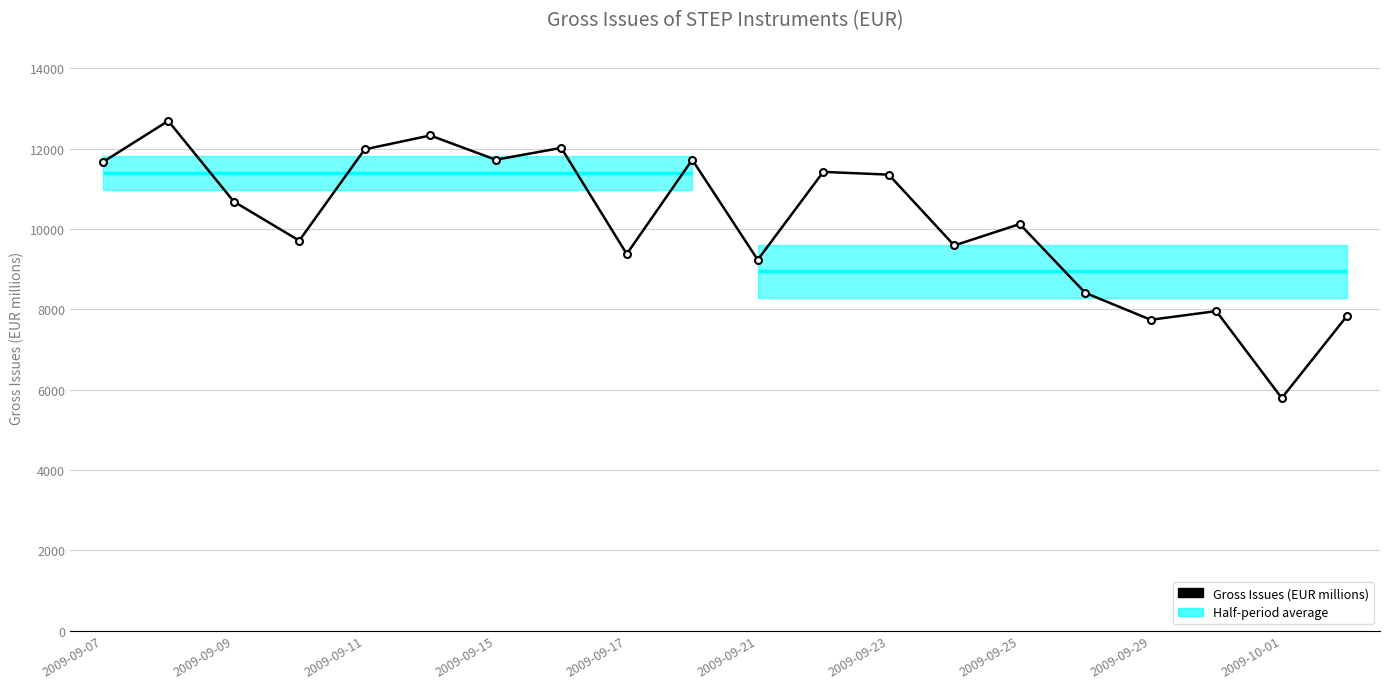

What is the sum of all values?

203336